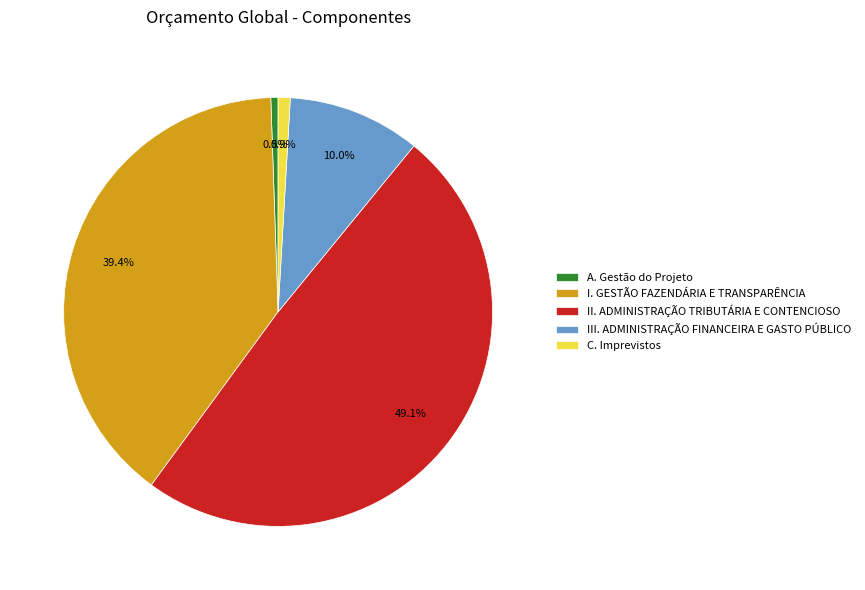

What is the ratio of the value at I. GESTÃO FAZENDÁRIA E TRANSPARÊNCIA to the value at III. ADMINISTRAÇÃO FINANCEIRA E GASTO PÚBLICO?

3.9